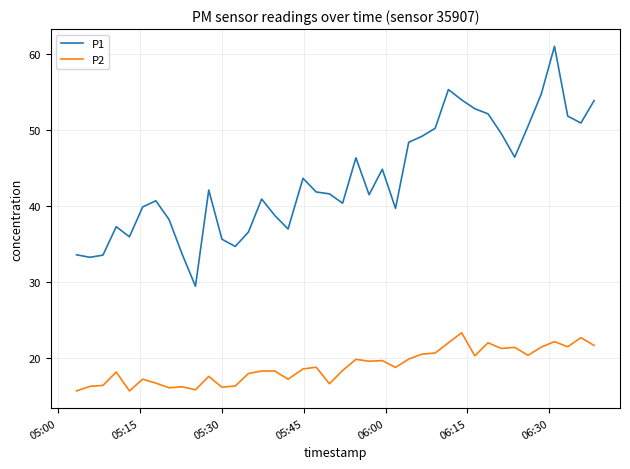

What is the difference between the maximum and minimum values in the P1 series?

31.6